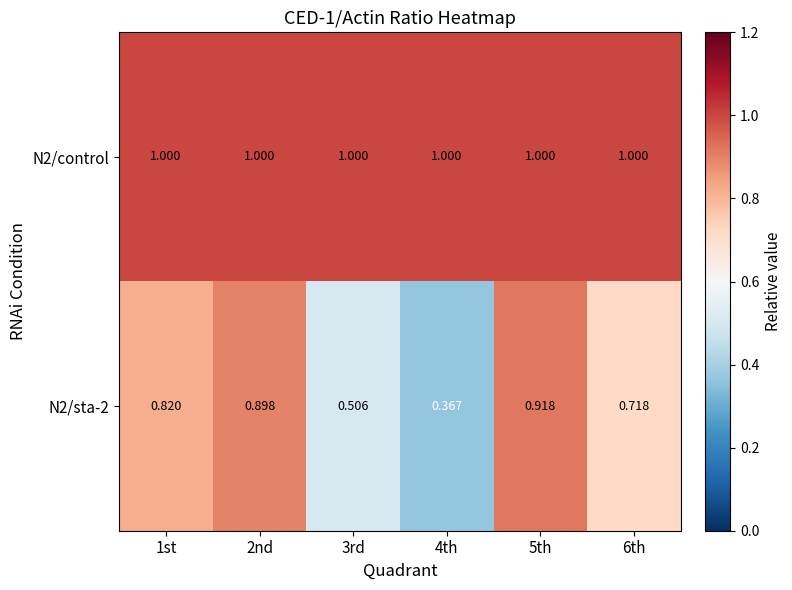

At which category does the chart reach its minimum across all series?

4th